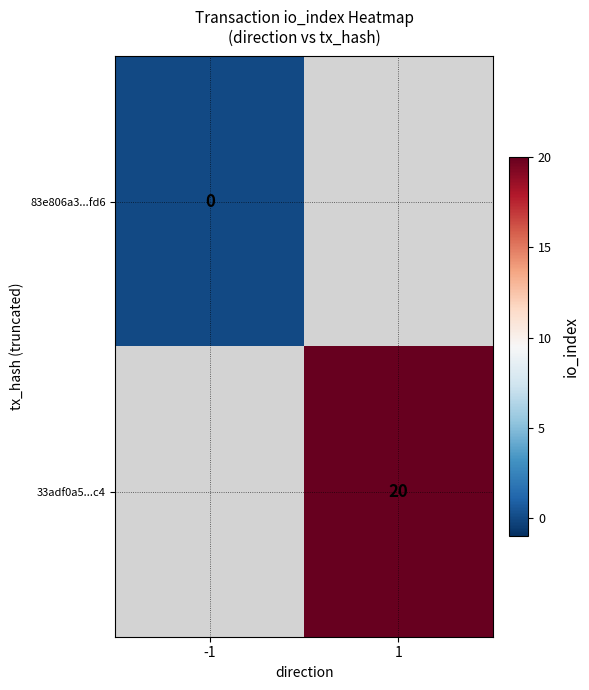

The 33adf0a5...c4 series shows 20 at 1. True or false?

True